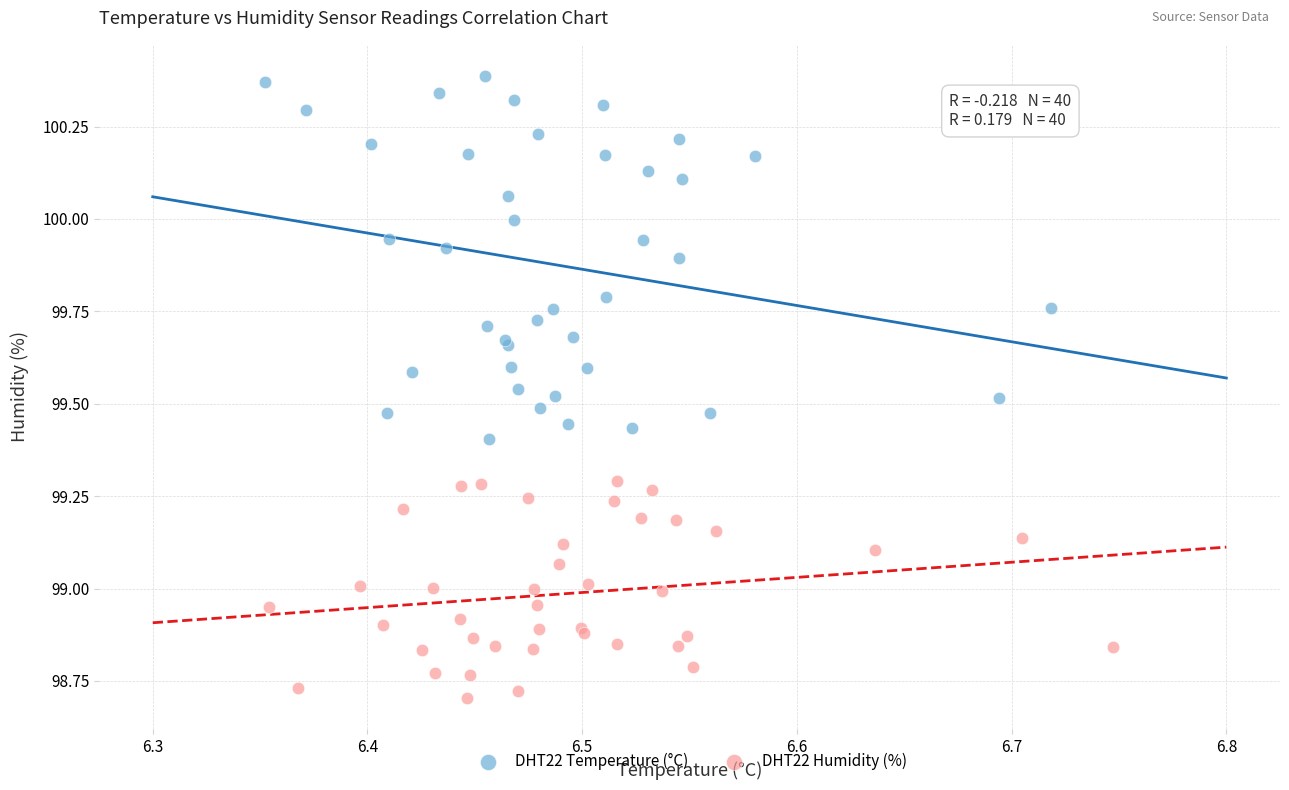

Which series contains the highest Y value?

DHT22 Temperature (°C)